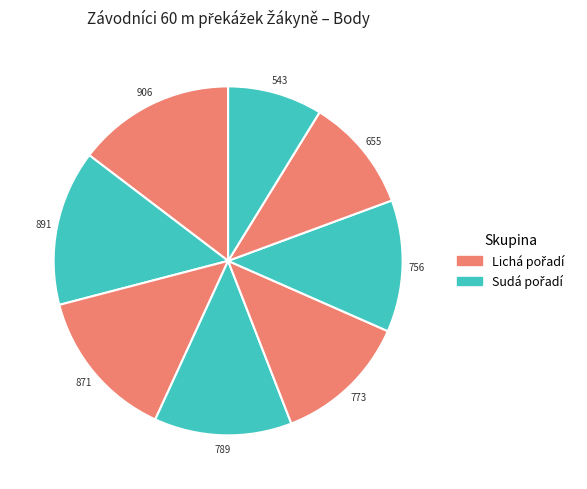

How many segments does this pie chart have?

8